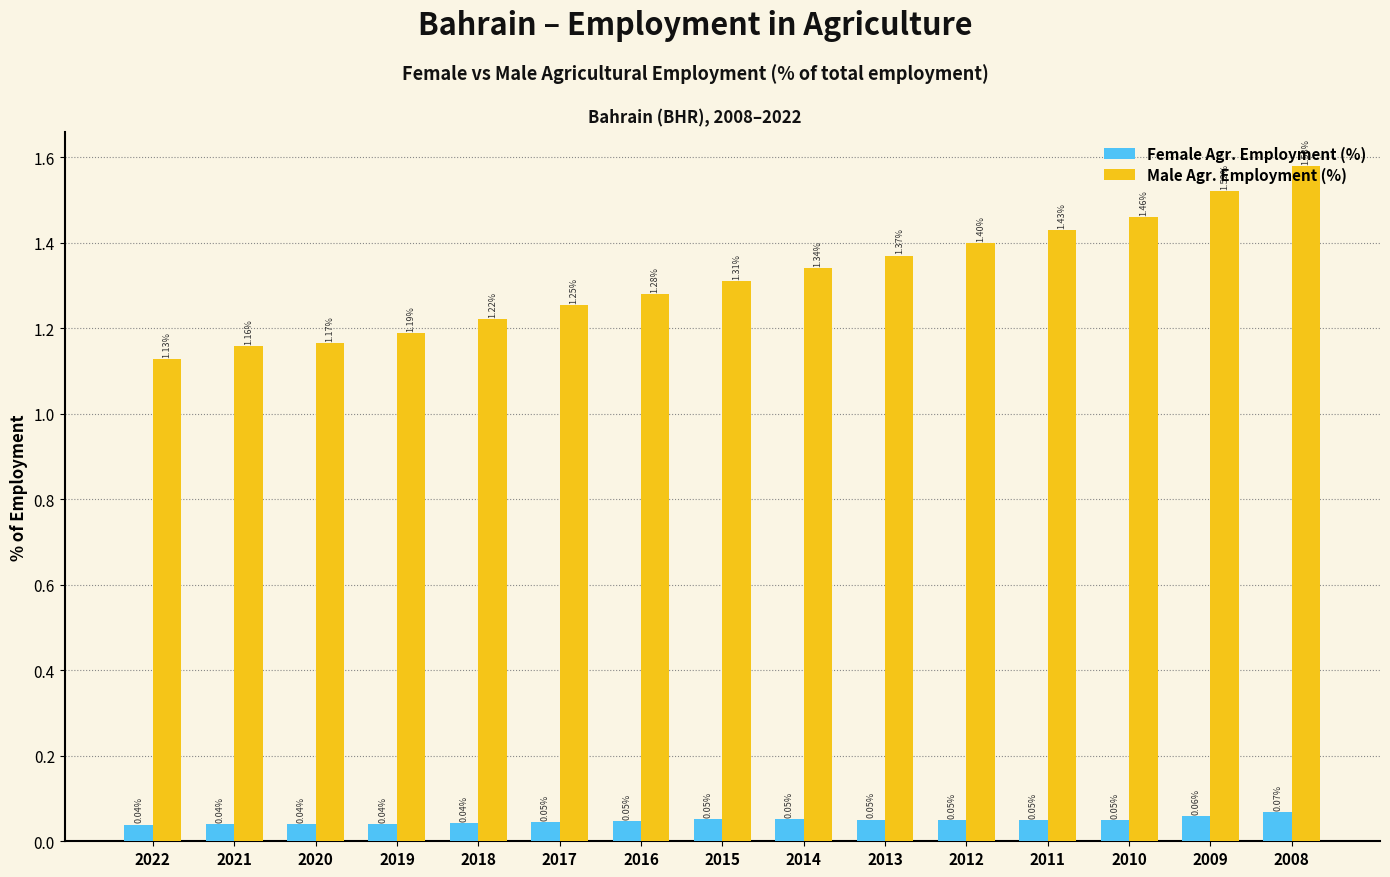

Which series has the largest range (max minus min)?

Male Agr. Employment (%)